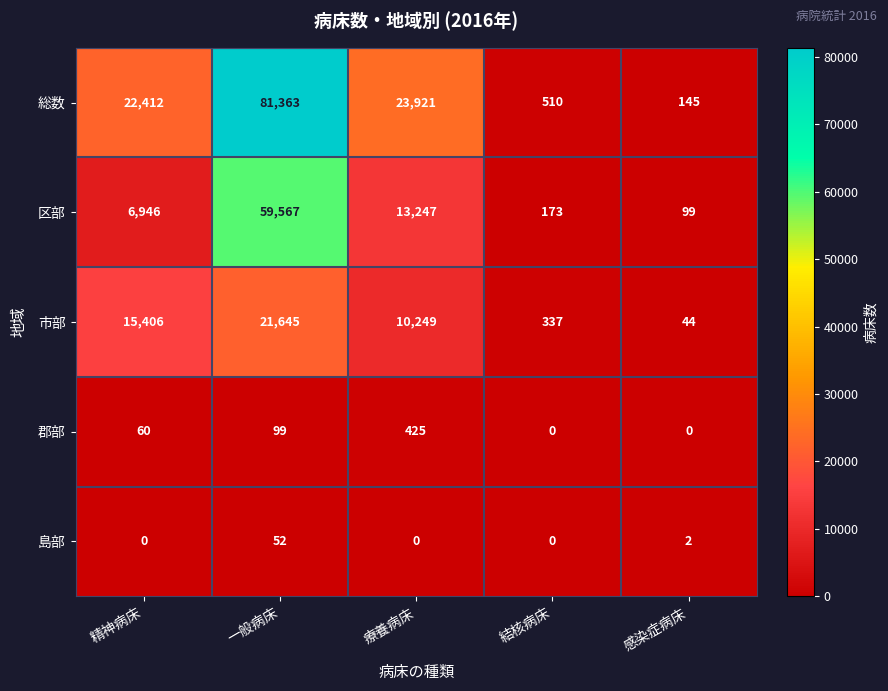

What is the sum of all 島部 values?

54